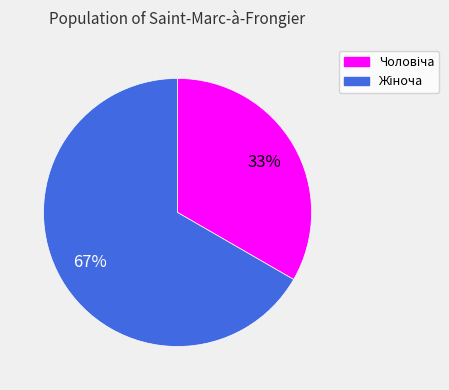

Is there any slice that represents more than half of the pie?

Yes